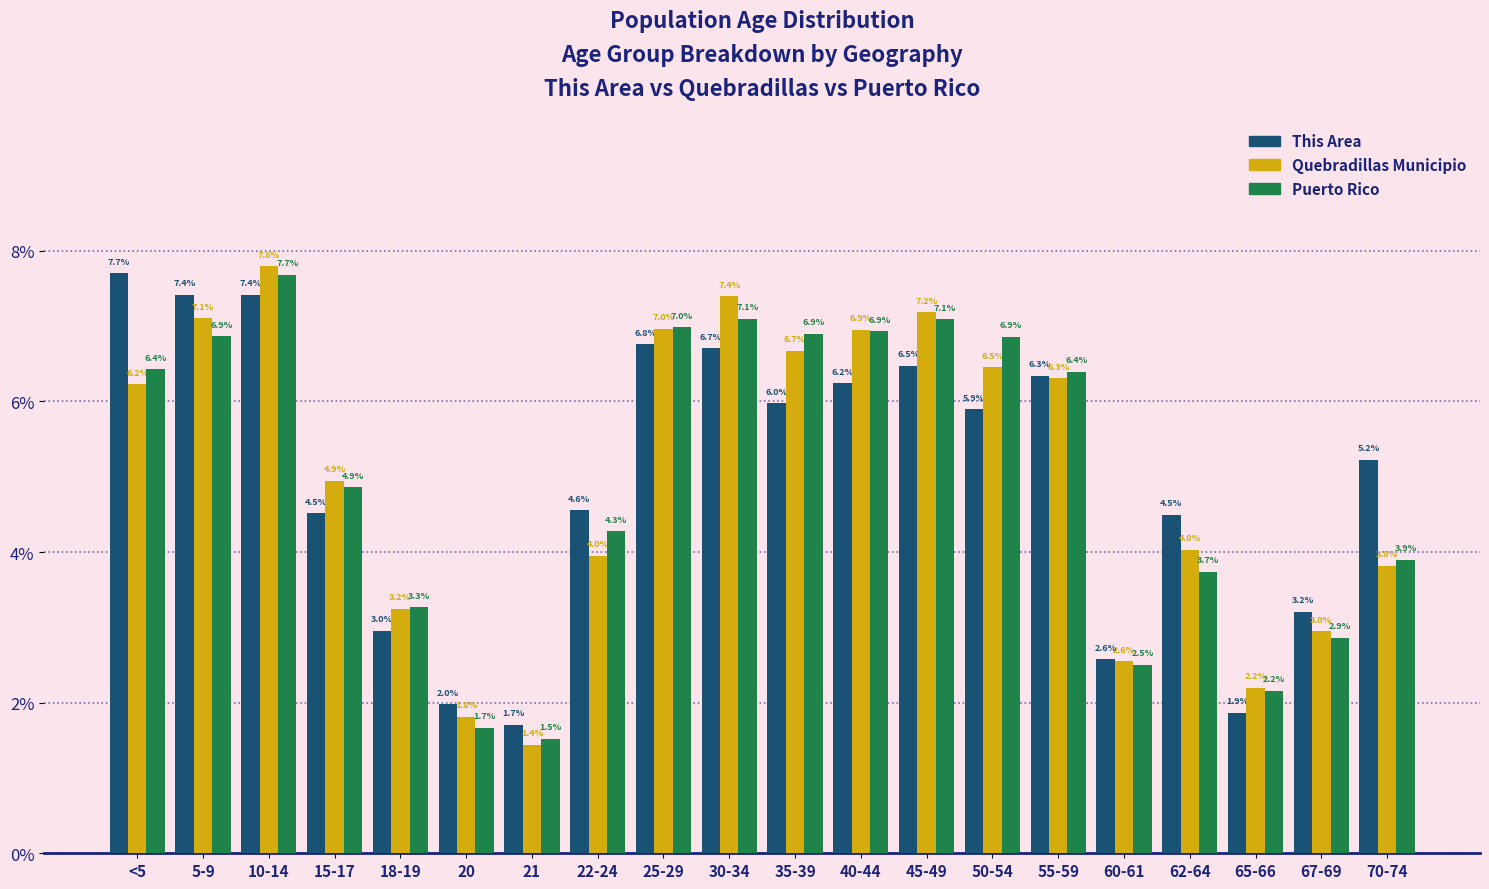

Reading left to right, what are all the values shown in this chart?

This Area: <5=7.7	5-9=7.4	10-14=7.4	15-17=4.5	18-19=3.0	20=2.0	21=1.7	22-24=4.6	25-29=6.8	30-34=6.7	35-39=6.0	40-44=6.2	45-49=6.5	50-54=5.9	55-59=6.3	60-61=2.6	62-64=4.5	65-66=1.9	67-69=3.2	70-74=5.2
Quebradillas Municipio: <5=6.2	5-9=7.1	10-14=7.8	15-17=4.9	18-19=3.2	20=1.8	21=1.4	22-24=4.0	25-29=7.0	30-34=7.4	35-39=6.7	40-44=6.9	45-49=7.2	50-54=6.5	55-59=6.3	60-61=2.6	62-64=4.0	65-66=2.2	67-69=3.0	70-74=3.8
Puerto Rico: <5=6.4	5-9=6.9	10-14=7.7	15-17=4.9	18-19=3.3	20=1.7	21=1.5	22-24=4.3	25-29=7.0	30-34=7.1	35-39=6.9	40-44=6.9	45-49=7.1	50-54=6.9	55-59=6.4	60-61=2.5	62-64=3.7	65-66=2.2	67-69=2.9	70-74=3.9